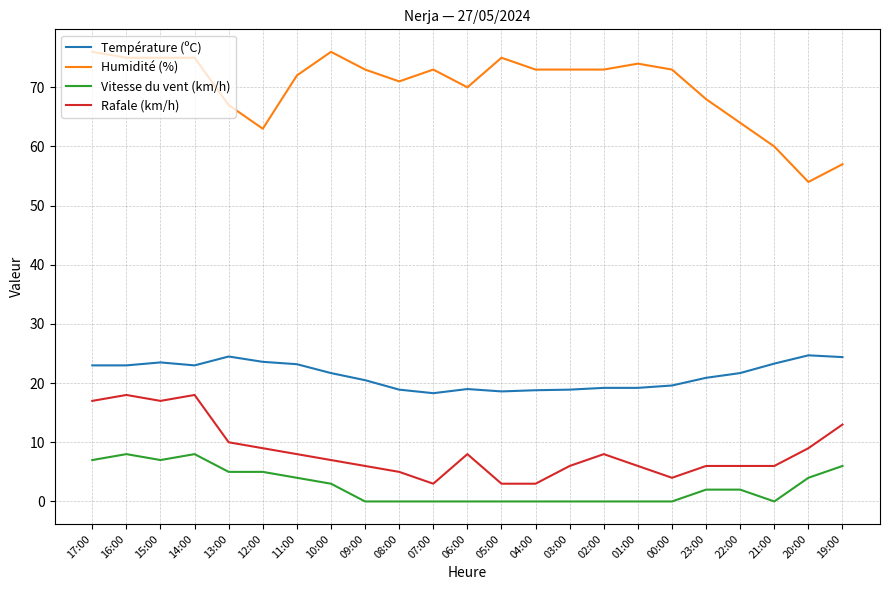

Rank the series at 17:00 from highest to lowest value.

Humidité (%), Température (ºC), Rafale (km/h), Vitesse du vent (km/h)